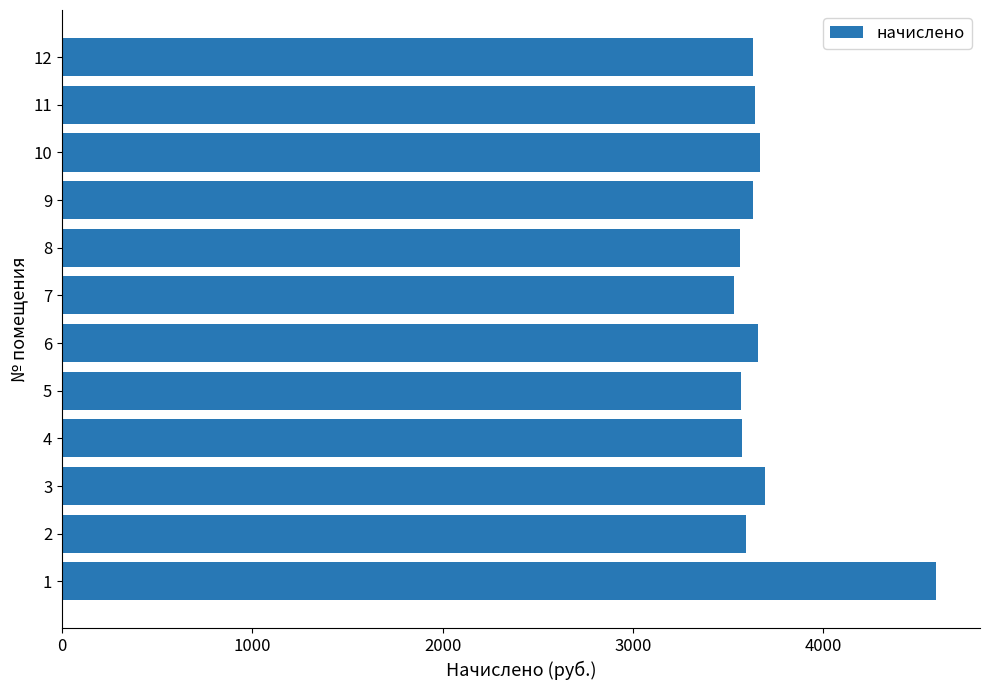

What is the sum of all values?

44335.7